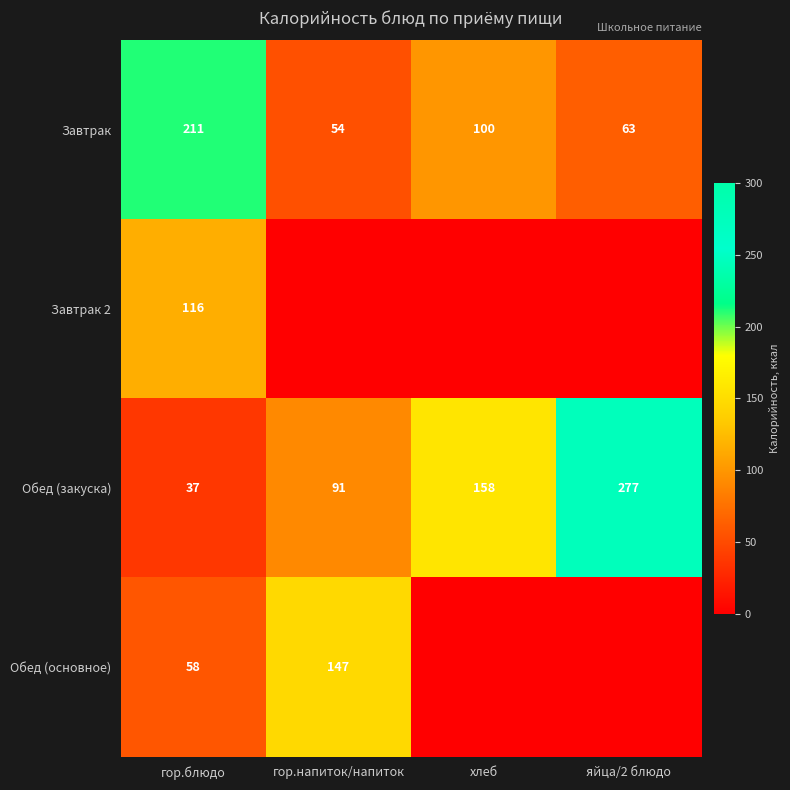

Is the value of Завтрак 2 at гор.блюдо greater than the value of Завтрак at яйца/2 блюдо?

Yes